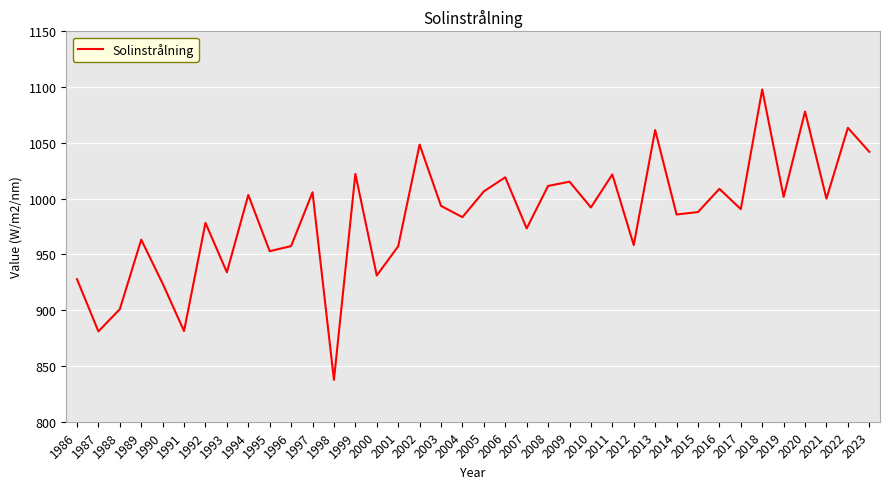

What value does the data have at 2016?

1008.8